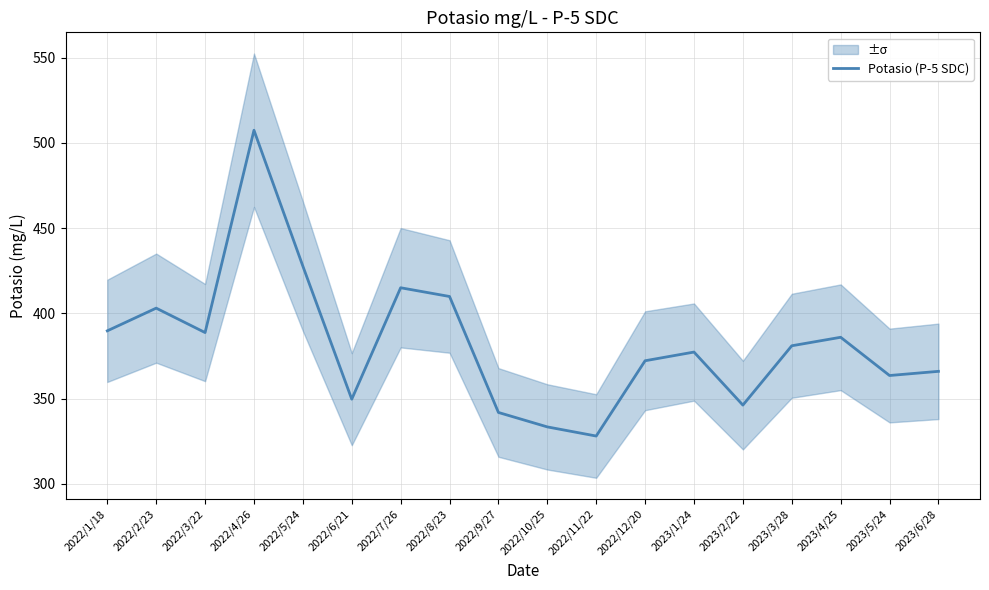

What is the change in value from 2022/3/22 to 2023/3/28?

-7.7